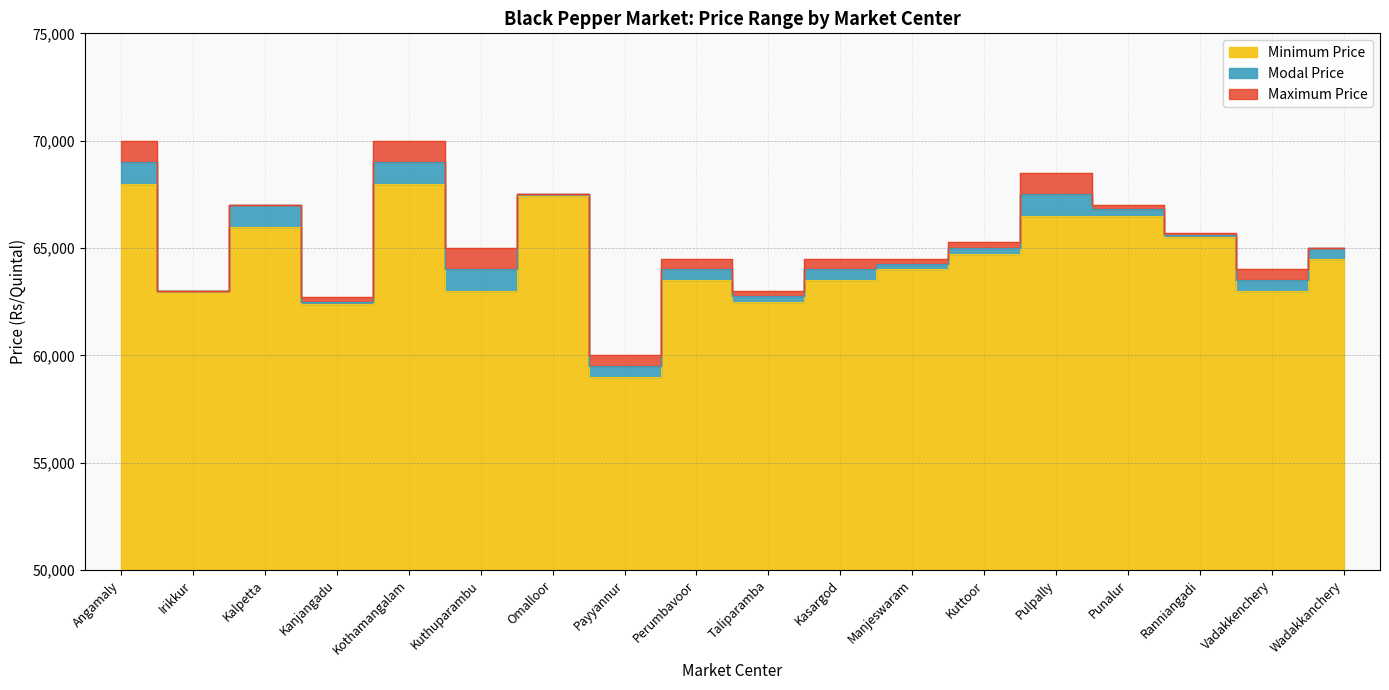

How many data points does each series have?

18